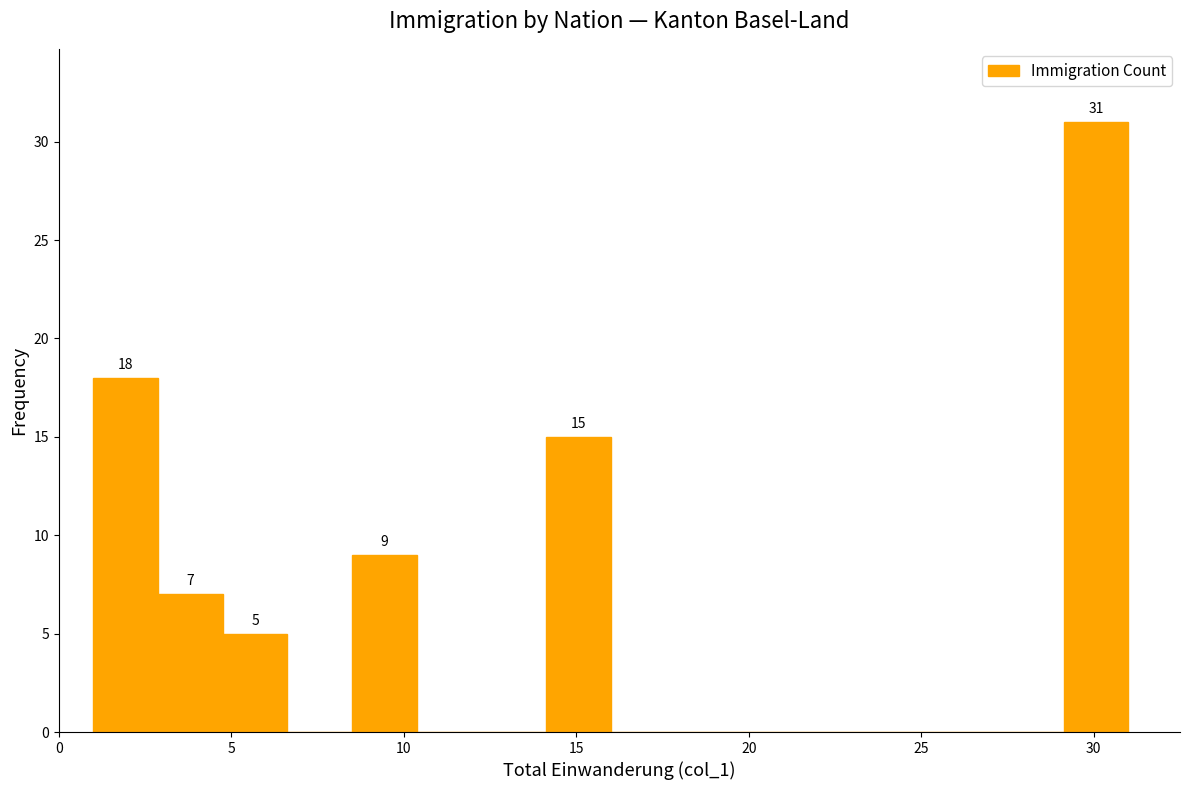

Read against the x-axis, roughly where is the centre of the tallest bar?

30.0